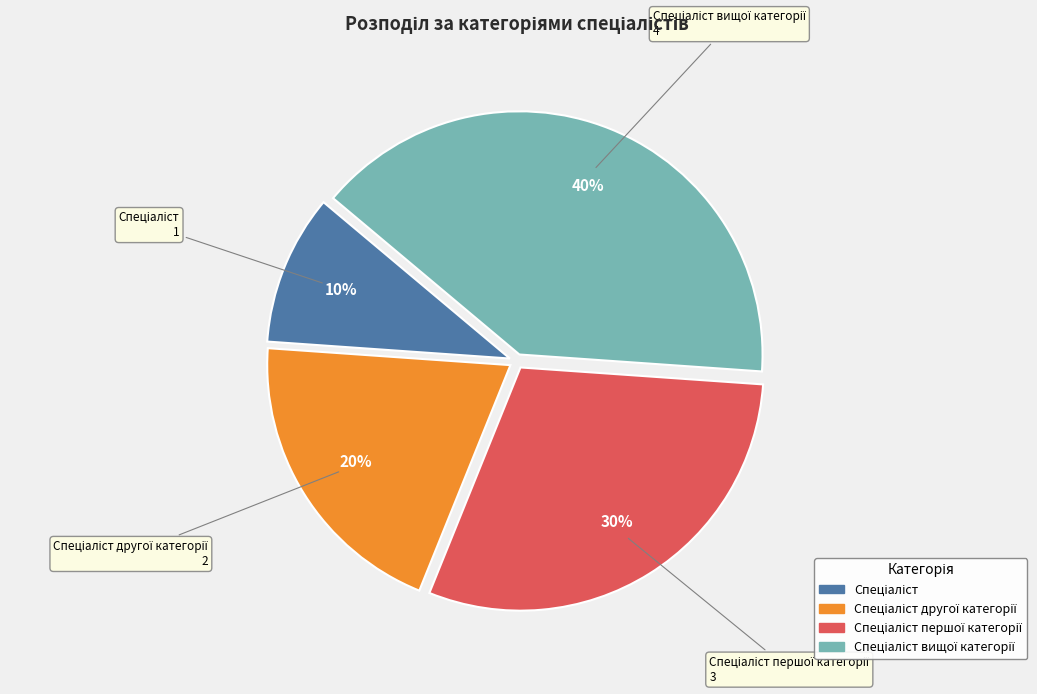

Is there a majority slice in this chart?

No